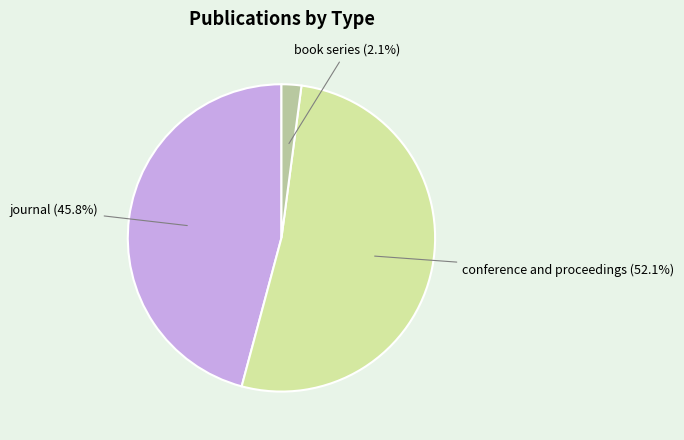

Is there a majority slice in this chart?

Yes